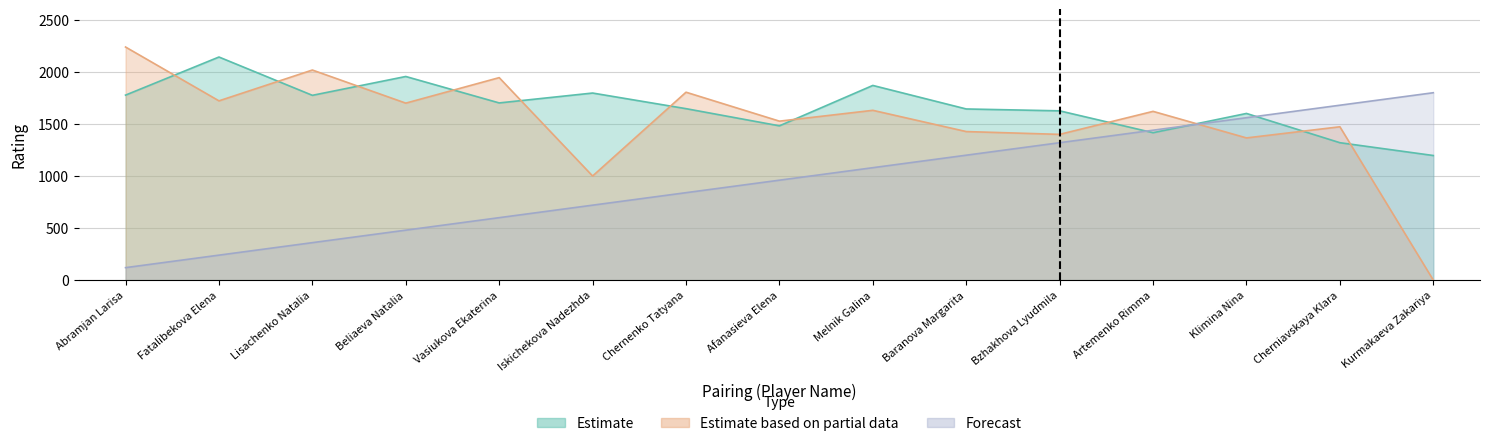

What is the difference between the Estimate based on partial data (Black Rating) values at Fatalibekova Elena and Kurmakaeva Zakariya?

1722